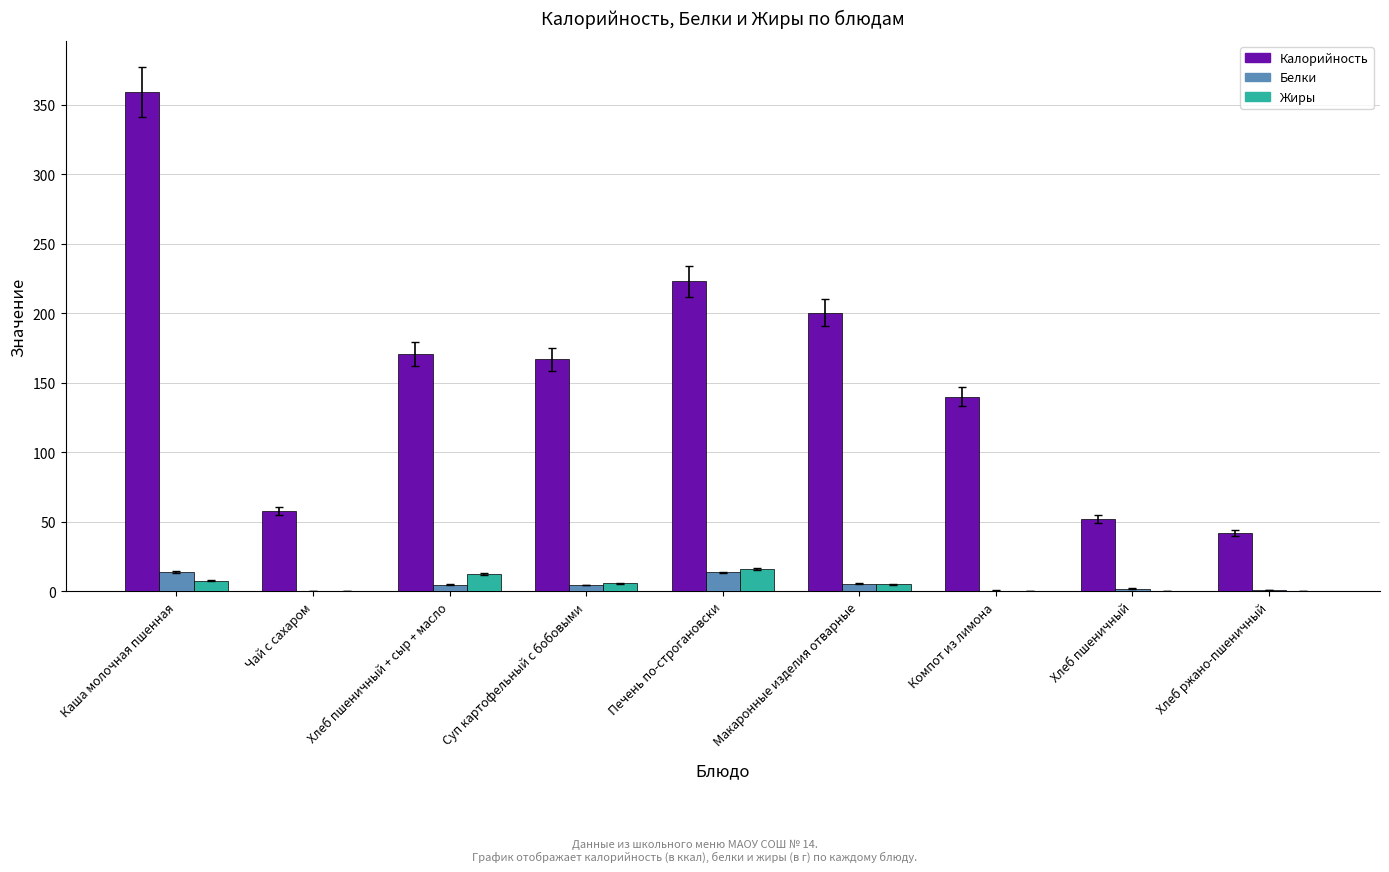

Between Каша молочная пшенная and Суп картофельный с бобовыми, which series saw the biggest shift?

Калорийность